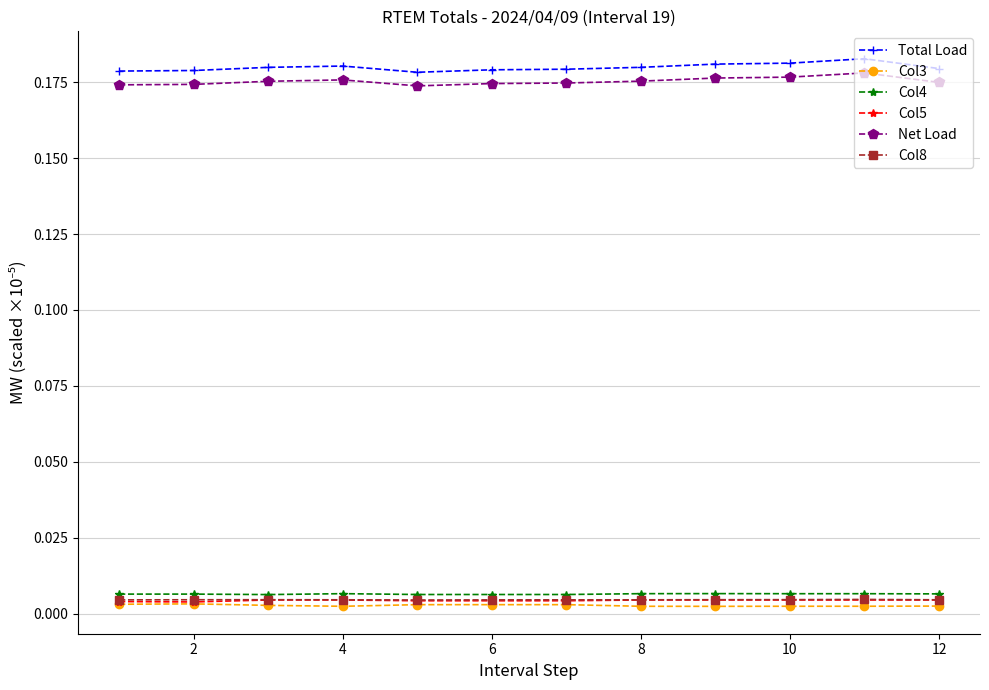

At how many categories does at least one series exceed 0?

12